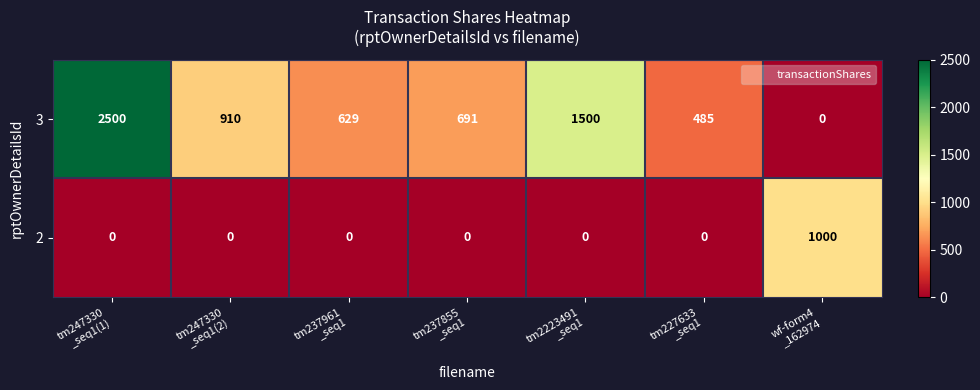

What is the difference between the highest and lowest values at tm247330
_seq1(1)?

2500